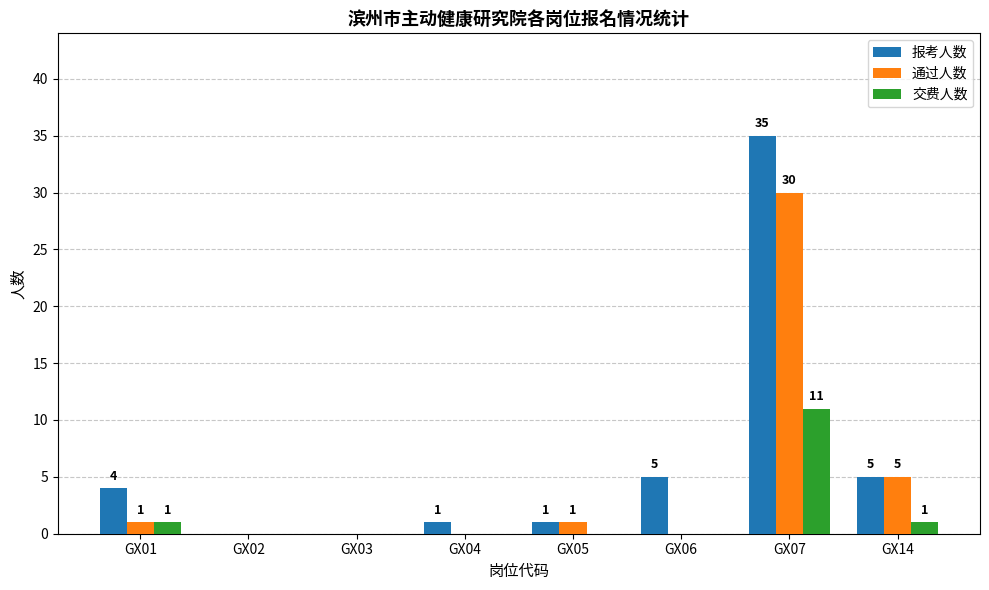

What is the difference between the 交费人数 values at GX07 and GX02?

11